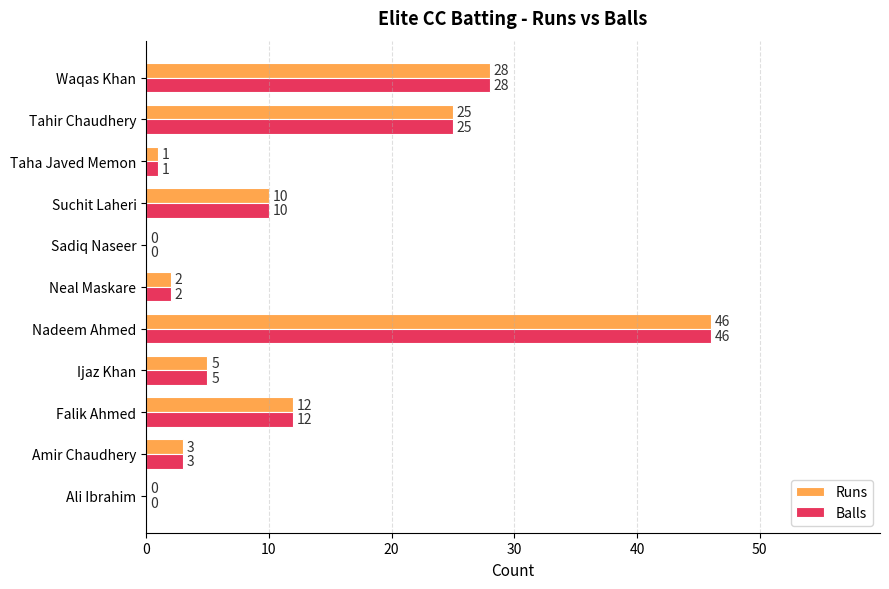

Is the value of Runs at Suchit Laheri greater than the value of Balls at Falik Ahmed?

No